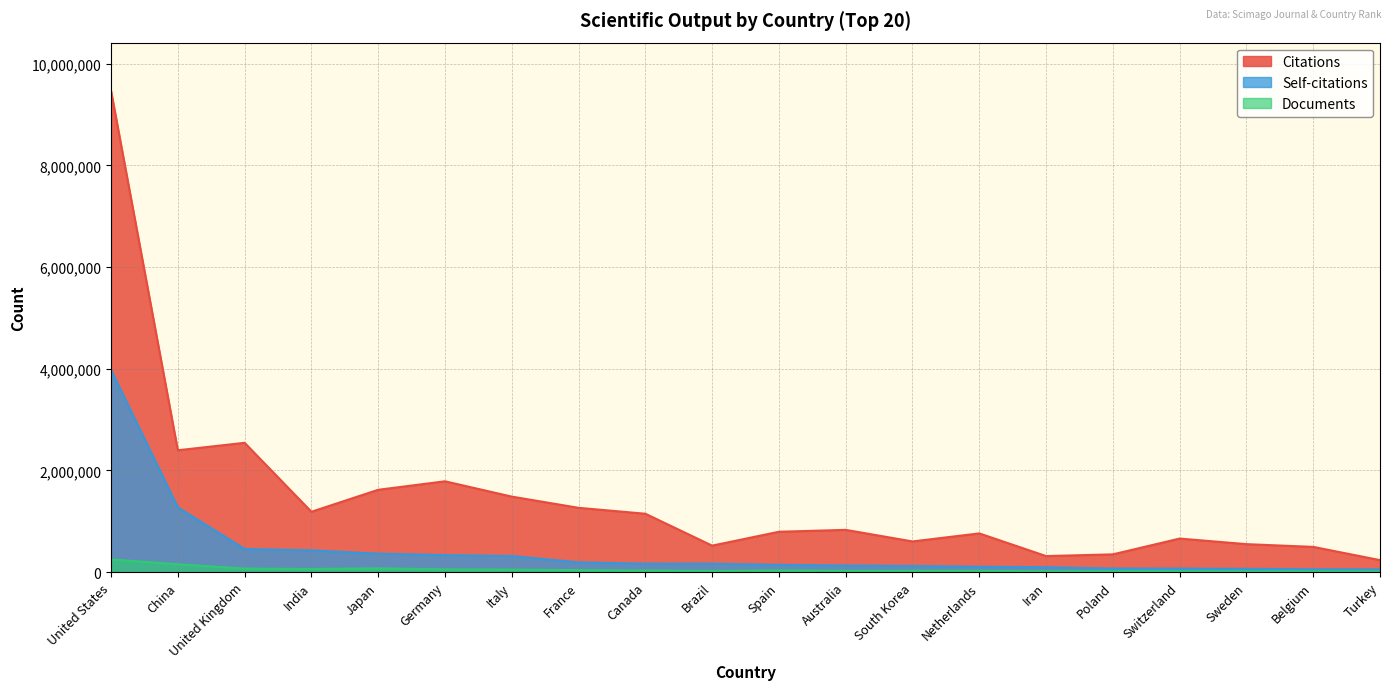

At which label does Documents reach its peak?

United States